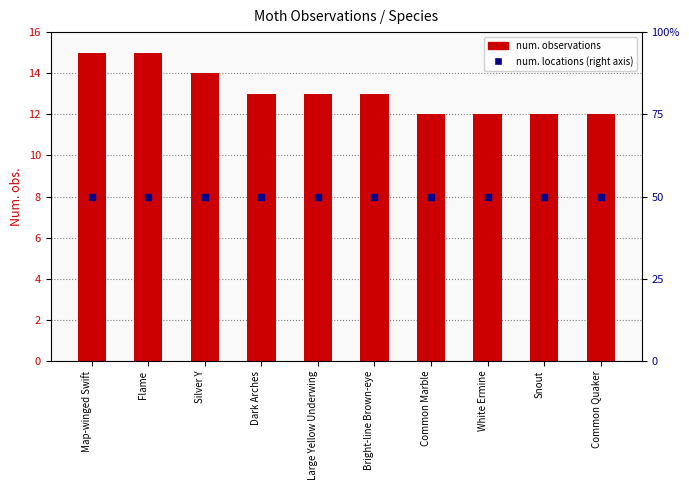

Which series reaches the maximum Y coordinate?

num. locations (right axis)